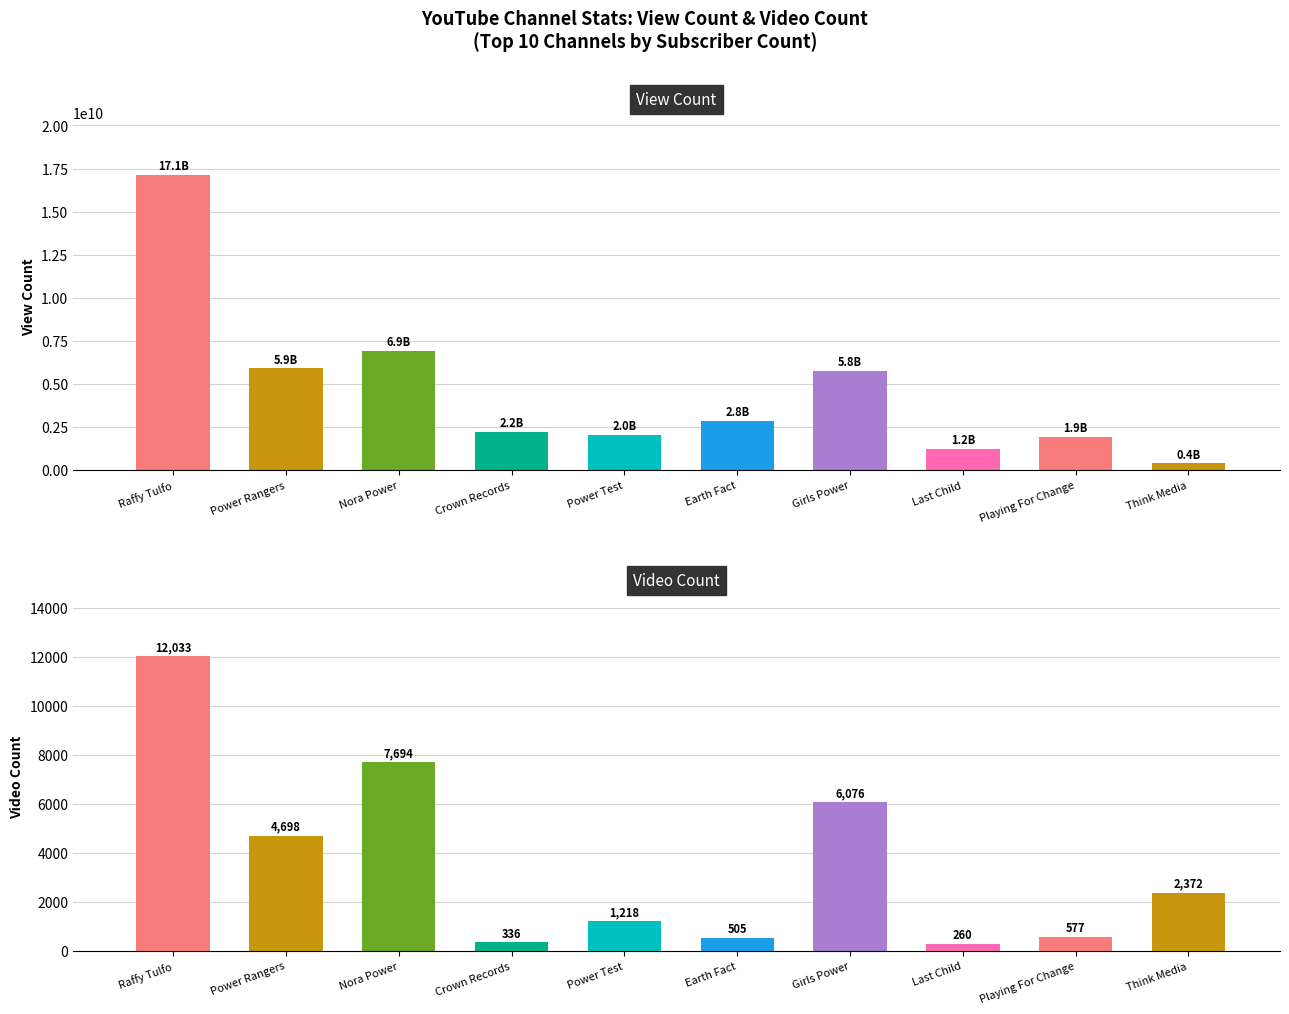

Read the View Count value at Power Test, to the nearest 100.

2014330300